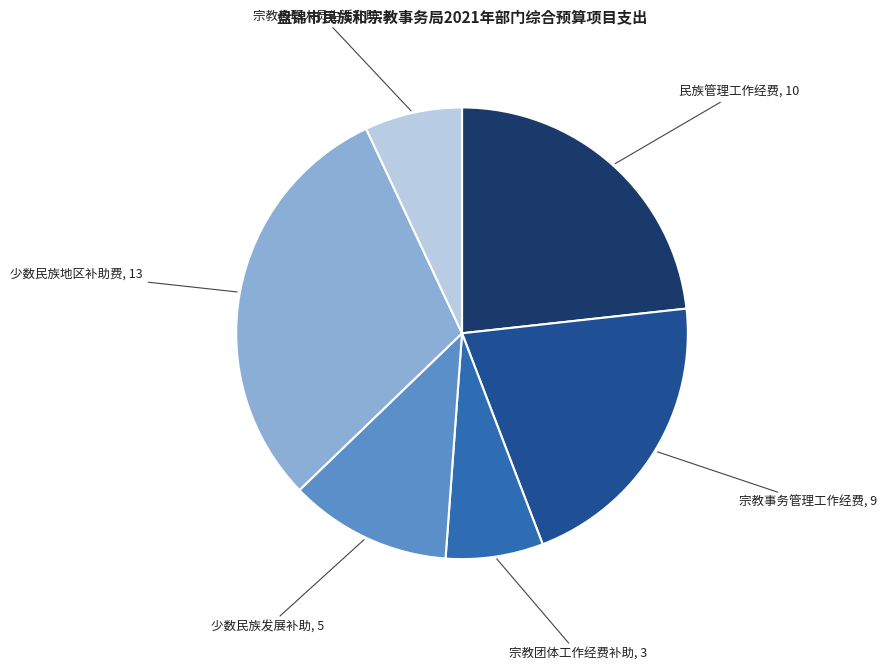

True or false: 宗教团体工作经费补助 accounts for 21% of the total.

False